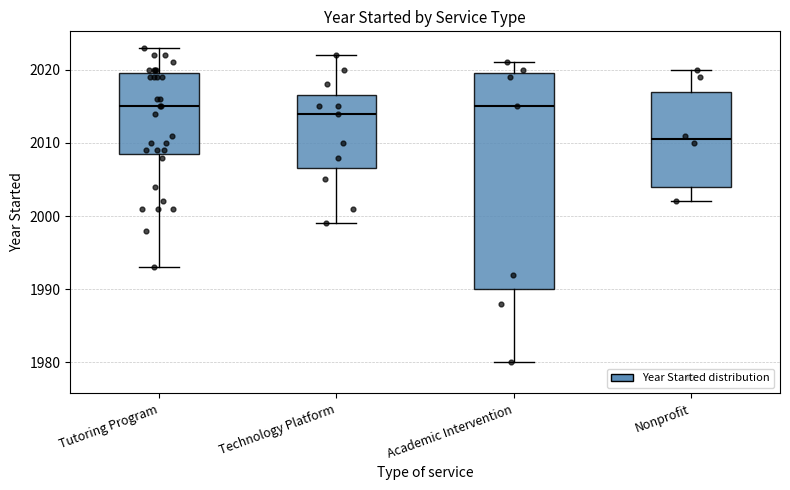

Reading left to right, transcribe this box plot: for each box, give where its median line is, the range the box spans, and where its two whiskers end, as read against the y-axis. The values are not printed on the chart, so give them approximately, as read against the axis.

Tutoring Program: median 2015, box 2009 to 2020, whiskers 1993 to 2023
Technology Platform: median 2014, box 2007 to 2017, whiskers 1999 to 2022
Academic Intervention: median 2015, box 1990 to 2020, whiskers 1980 to 2021
Nonprofit: median 2011, box 2004 to 2017, whiskers 2002 to 2020